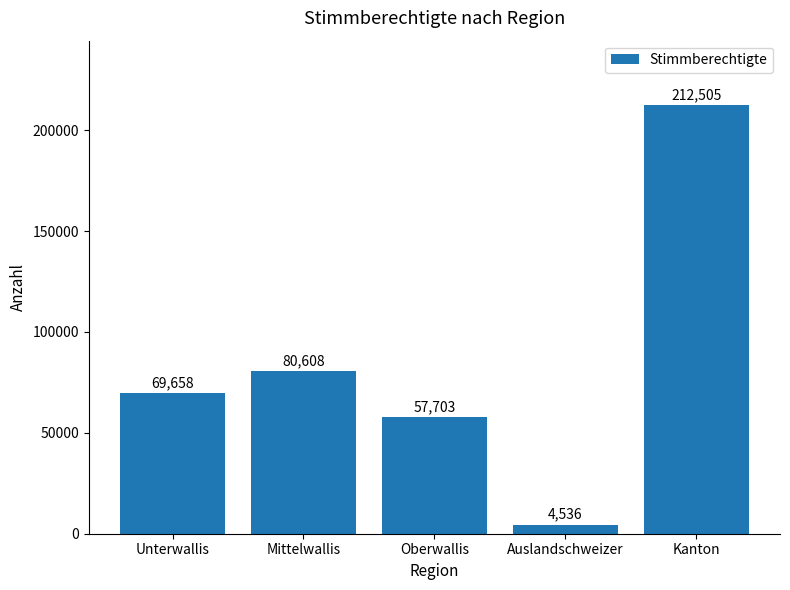

Rank the categories by value from lowest to highest.

Auslandschweizer, Oberwallis, Unterwallis, Mittelwallis, Kanton